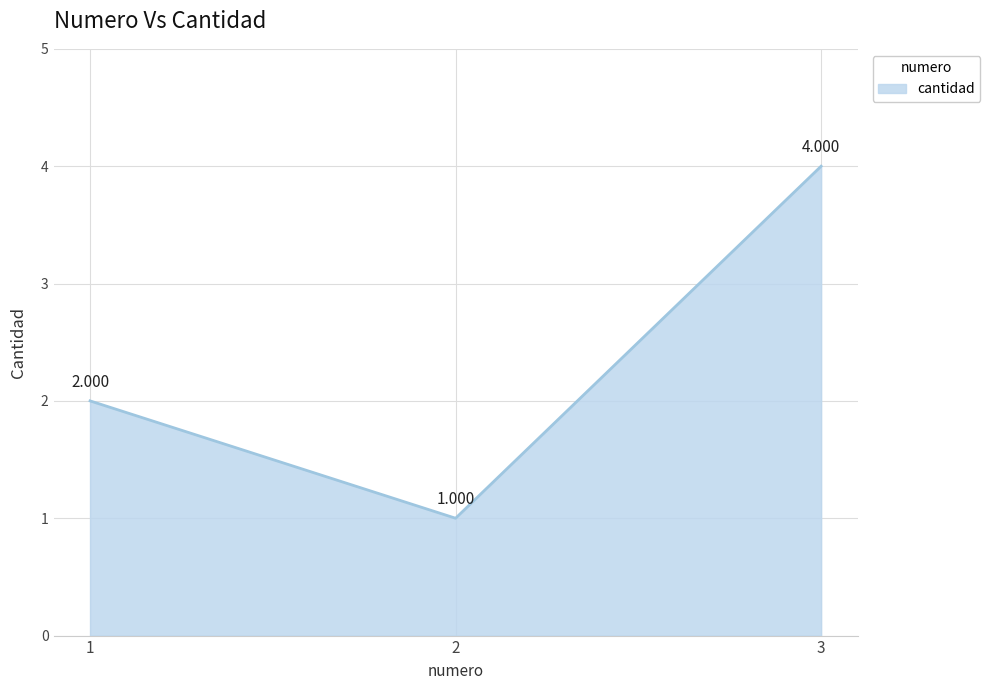

What is the average value?

2